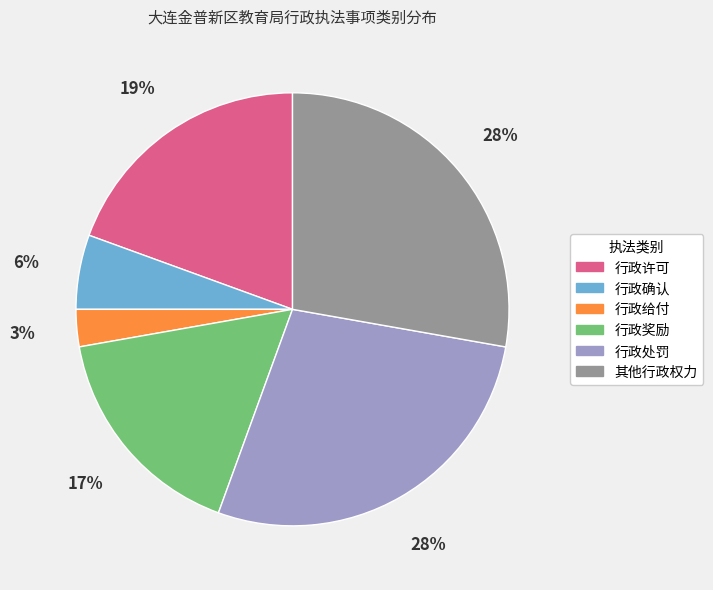

Is there a majority slice in this chart?

No